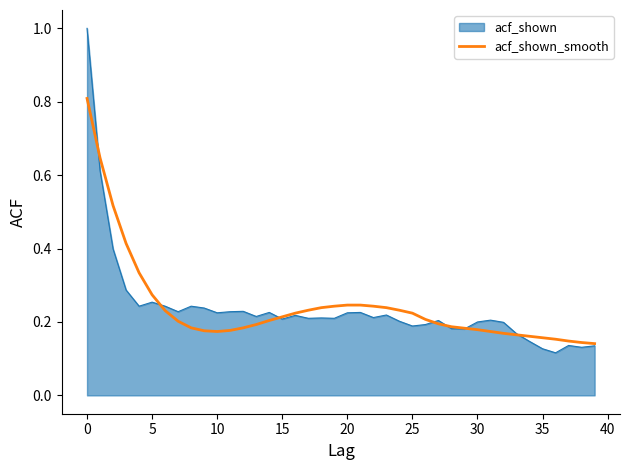

Which series has the widest spread of values?

acf_shown